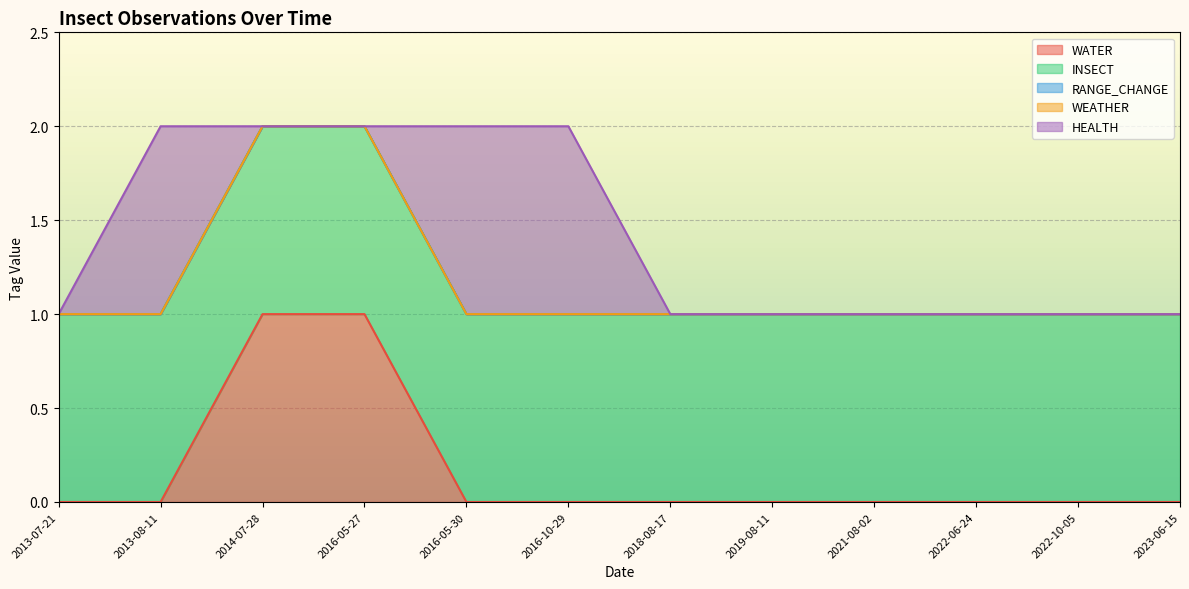

Reading left to right, extract all data points from this chart.

WATER: 0	0	1	1	0	0	0	0	0	0	0	0
INSECT: 1	1	1	1	1	1	1	1	1	1	1	1
RANGE_CHANGE: 0	0	0	0	0	0	0	0	0	0	0	0
WEATHER: 0	0	0	0	0	0	0	0	0	0	0	0
HEALTH: 0	1	0	0	1	1	0	0	0	0	0	0